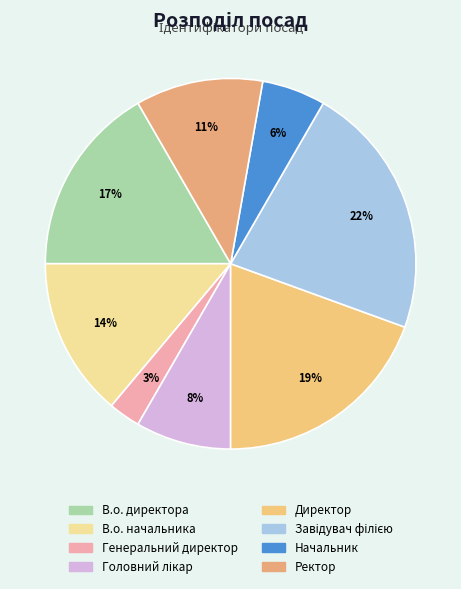

What percentage is the Завідувач філією slice, to the nearest percent?

22%